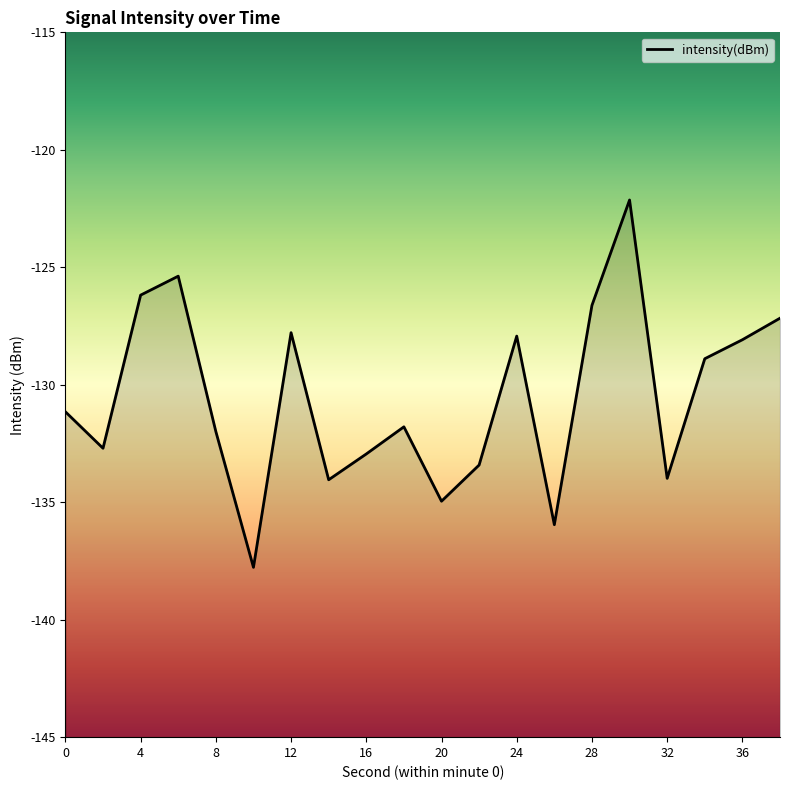

How many values are below -131?

11